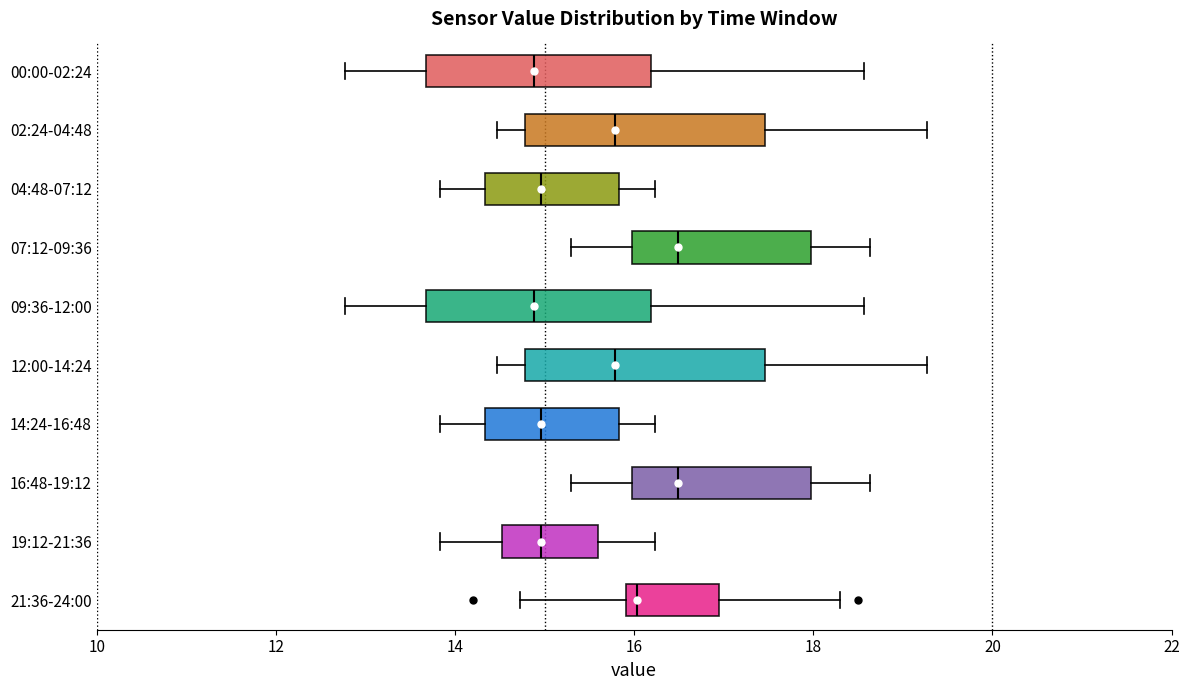

Reading bottom to top, transcribe this box plot: for each box, give where its median line is, the range the box spans, and where its two whiskers end, as read against the x-axis. The values are not printed on the chart, so give them approximately, as read against the axis.

21:36-24:00: median 16.0 (just right of the box's left edge), box 16.0 to 17.0, whiskers 14.8 to 18.4
19:12-21:36: median 15.0, box 14.6 to 15.6, whiskers 13.8 to 16.2
16:48-19:12: median 16.4, box 16.0 to 18.0, whiskers 15.4 to 18.6
14:24-16:48: median 15.0, box 14.4 to 15.8, whiskers 13.8 to 16.2
12:00-14:24: median 15.8, box 14.8 to 17.4, whiskers 14.4 to 19.2
09:36-12:00: median 14.8, box 13.6 to 16.2, whiskers 12.8 to 18.6
07:12-09:36: median 16.4, box 16.0 to 18.0, whiskers 15.4 to 18.6
04:48-07:12: median 15.0, box 14.4 to 15.8, whiskers 13.8 to 16.2
02:24-04:48: median 15.8, box 14.8 to 17.4, whiskers 14.4 to 19.2
00:00-02:24: median 14.8, box 13.6 to 16.2, whiskers 12.8 to 18.6